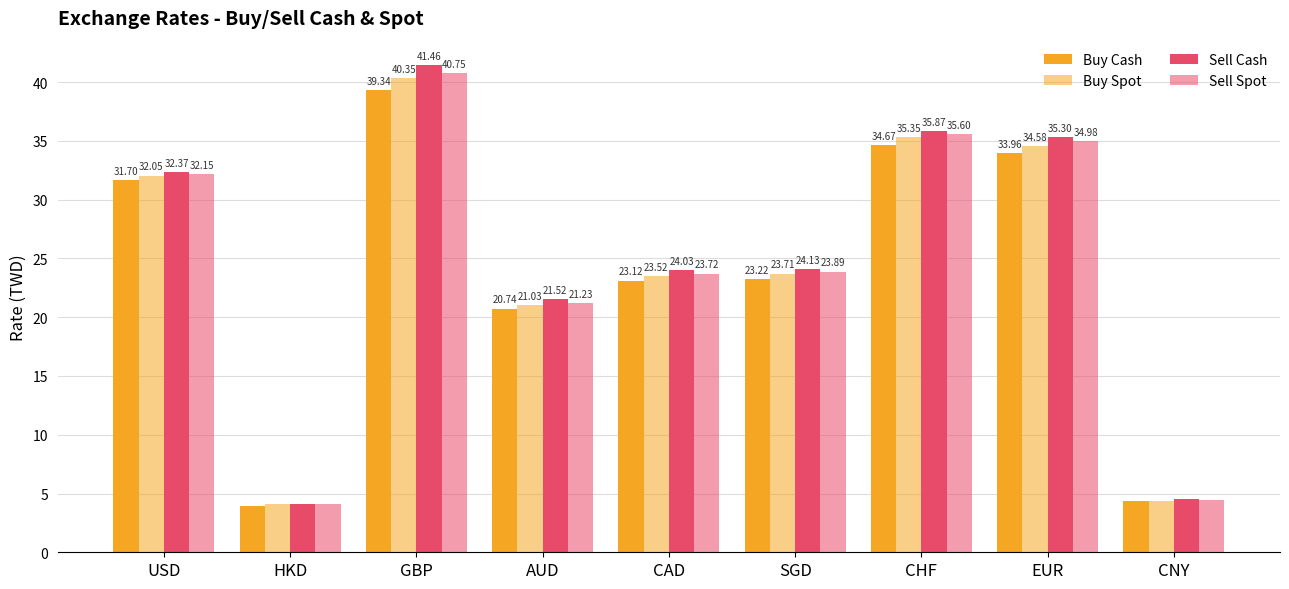

Which series has the largest total across all categories?

Sell Cash